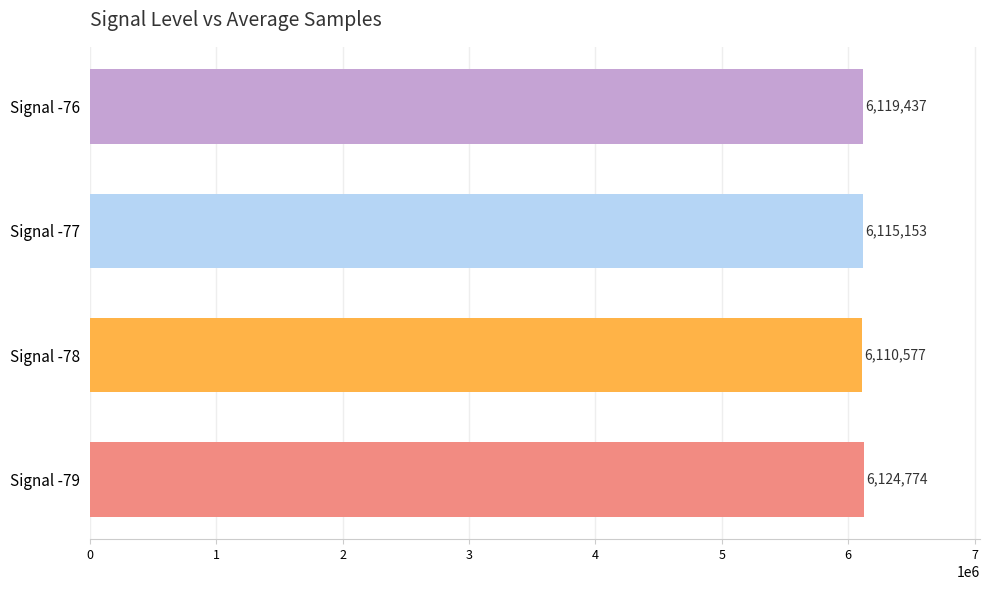

What is the change in value from Signal -79 to Signal -78?

-14197